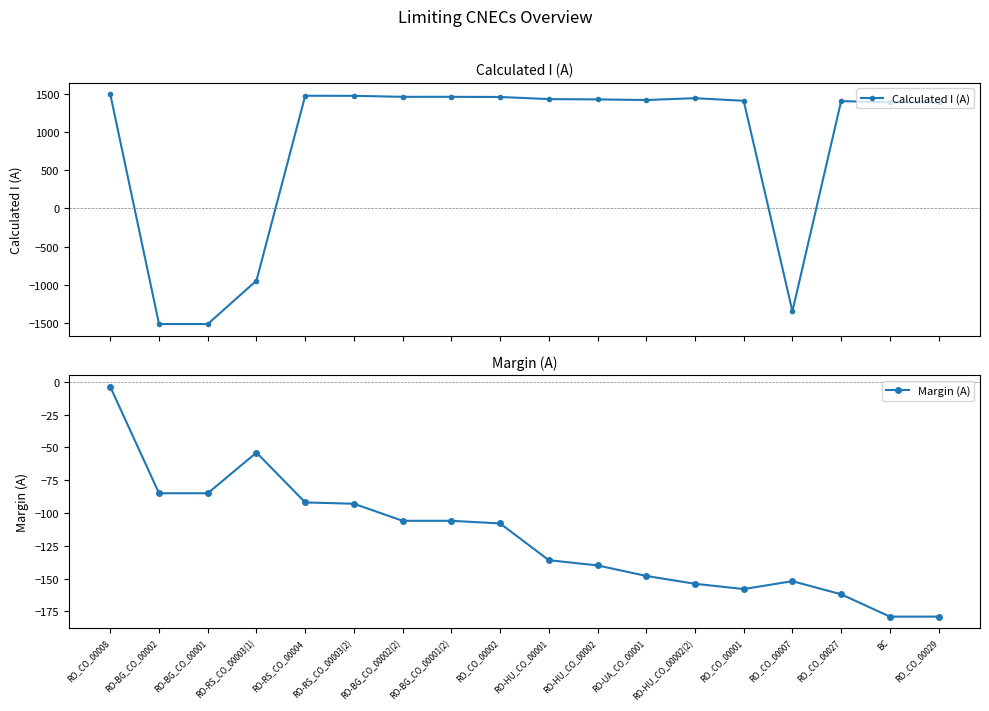

Reading right to left, transcribe all the data shown in this chart.

Calculated I (A): 1391	1391	1408	-1348	1412	1446	1422	1430	1434	1462	1464	1464	1477	1478	-945	-1515	-1515	1496
Margin (A): -179	-179	-162	-152	-158	-154	-148	-140	-136	-108	-106	-106	-93	-92	-54	-85	-85	-4